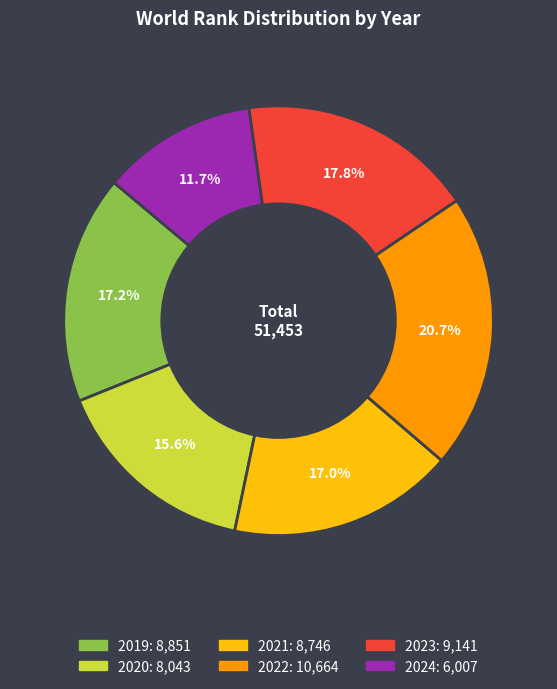

Is there a majority slice in this chart?

No